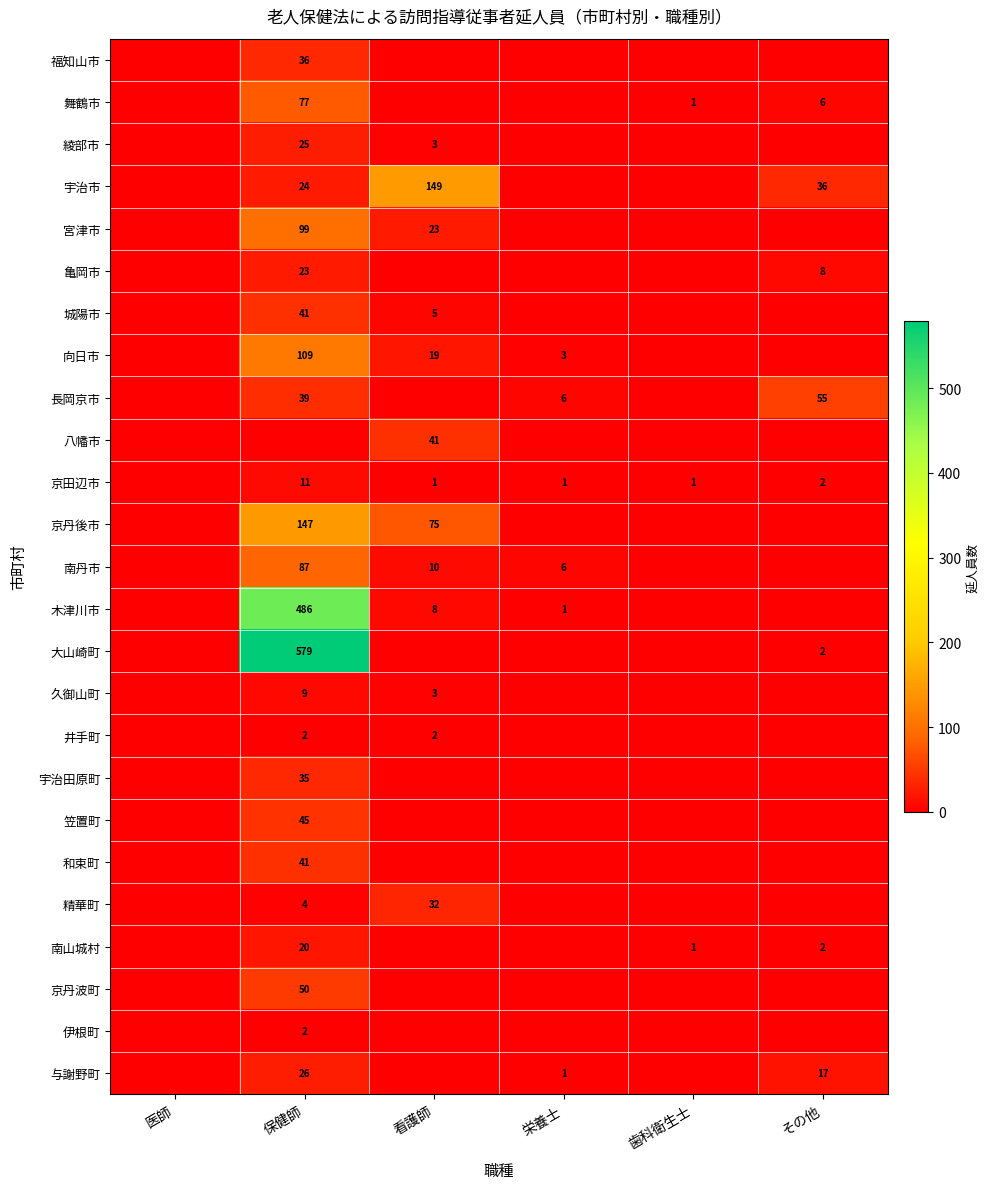

At how many categories does at least one series exceed 444?

1